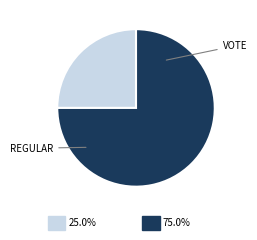

Is there any slice that represents more than half of the pie?

Yes